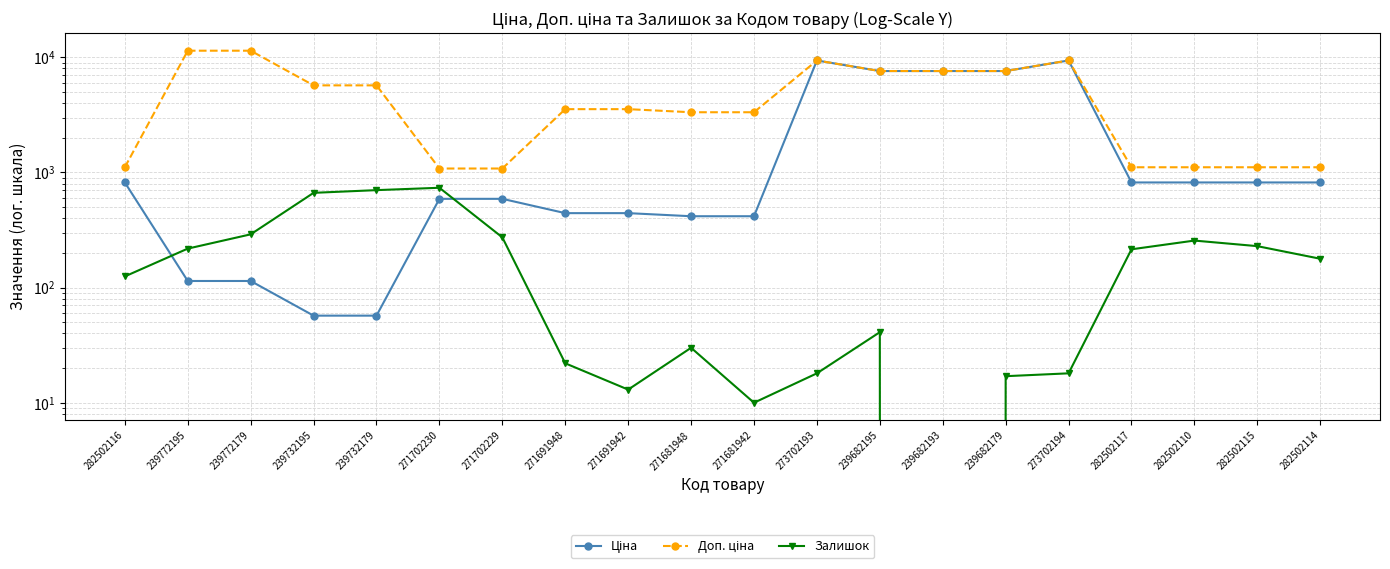

At which category does the chart reach its peak across all series?

239772195